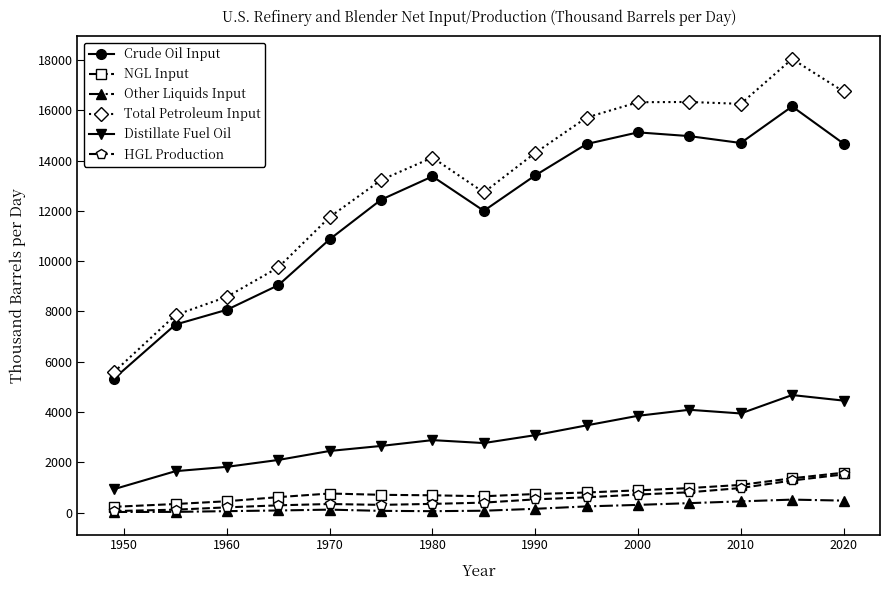

What is the minimum value for Distillate Fuel Oil?

933.8